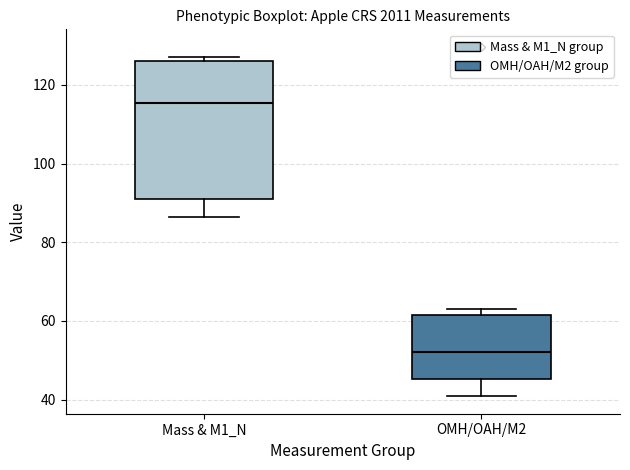

Where is the upper edge of the box for Mass & M1_N on the y-axis? The values are not printed on the chart, so give them approximately, as read against the axis.

126